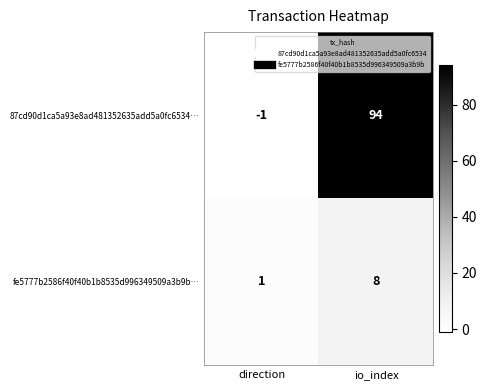

The value of 87cd90d1ca5a93e8ad481352635add5a0fc6534… at io_index is 94. True or false?

True